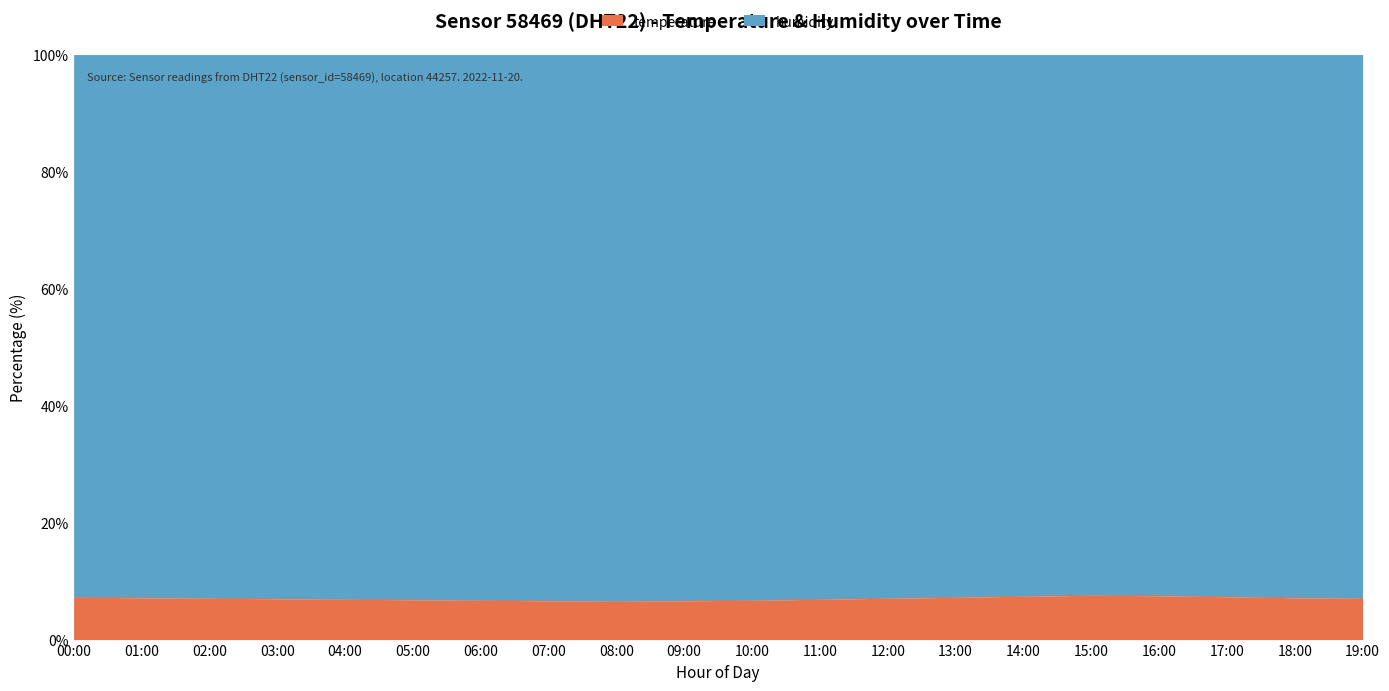

What is the total value across all series at 10:00?

100.0